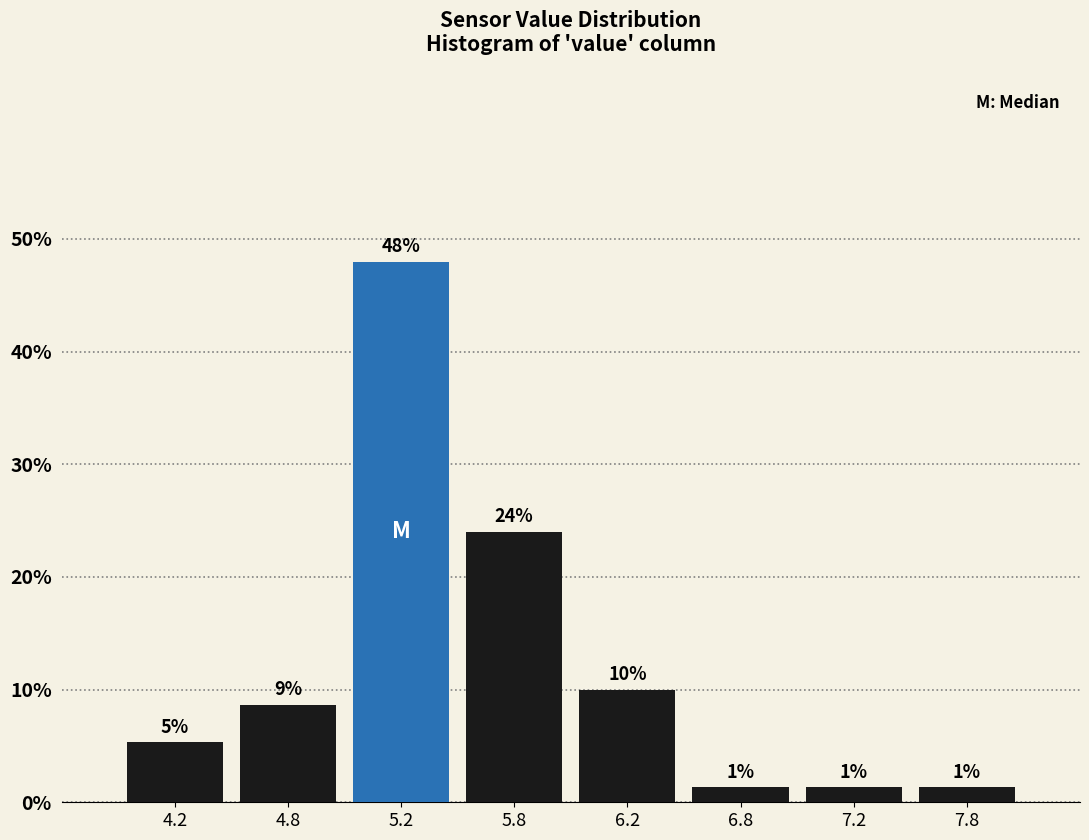

Does the chart contain any negative values?

No